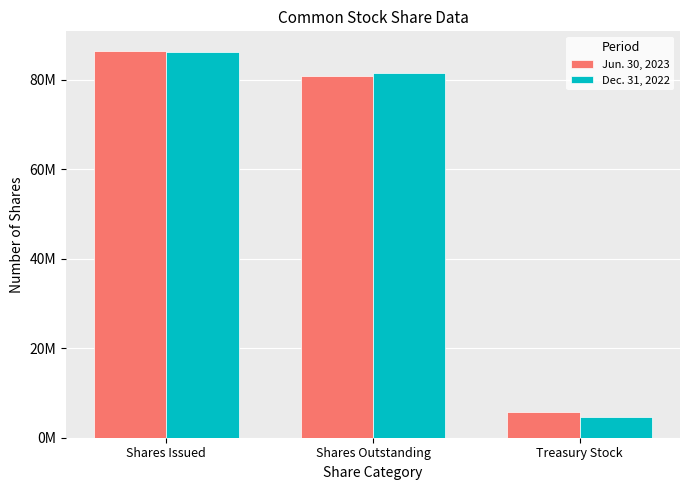

What are all the series names shown in the legend?

Jun. 30, 2023, Dec. 31, 2022